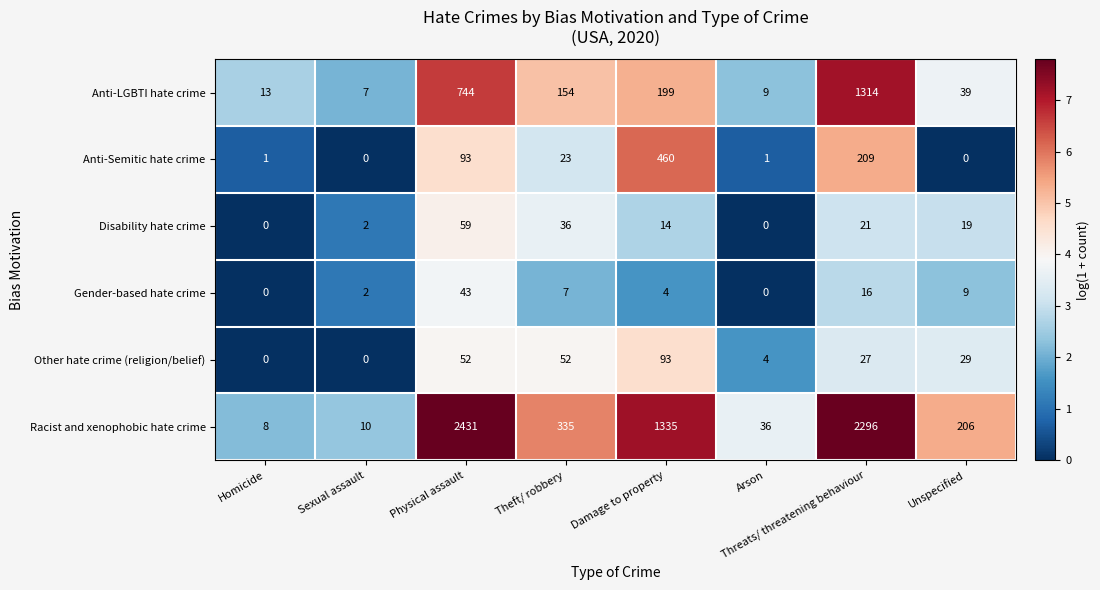

Where does the Other hate crime (religion/belief) series first go above 29?

Physical assault